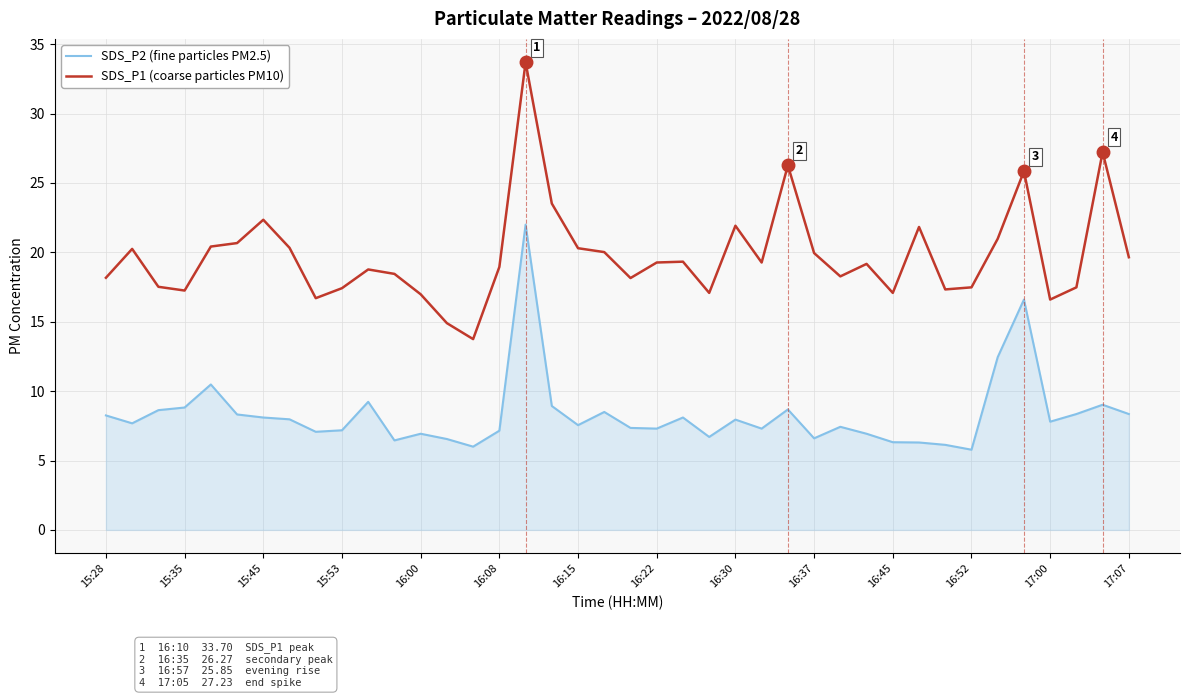

Which series has the widest spread of values?

SDS_P1 (coarse particles PM10)